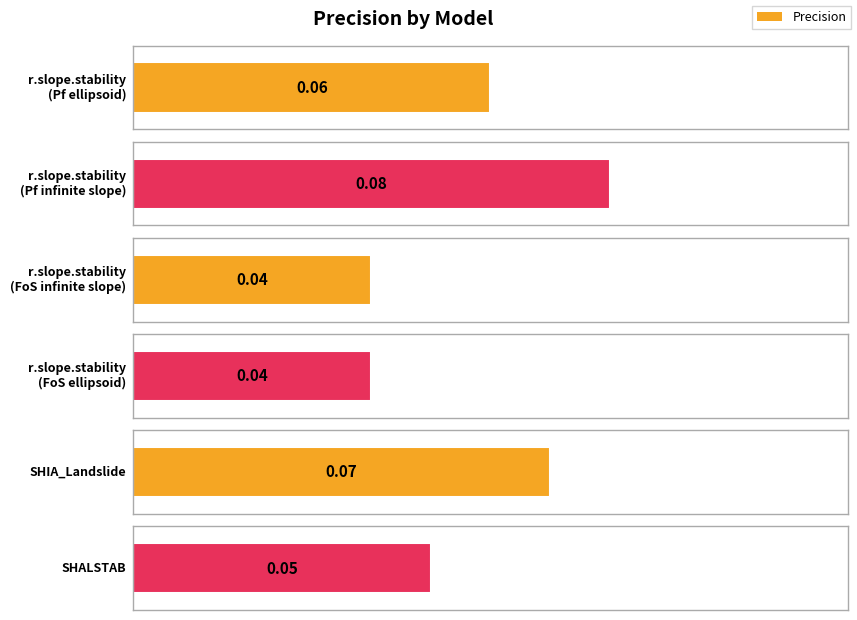

Reading right to left, extract all data points from this chart.

SHALSTAB=0.1	SHIA_Landslide=0.1	r.slope.stability
(FoS ellipsoid)=0.0	r.slope.stability
(FoS infinite slope)=0.0	r.slope.stability
(Pf infinite slope)=0.1	r.slope.stability
(Pf ellipsoid)=0.1